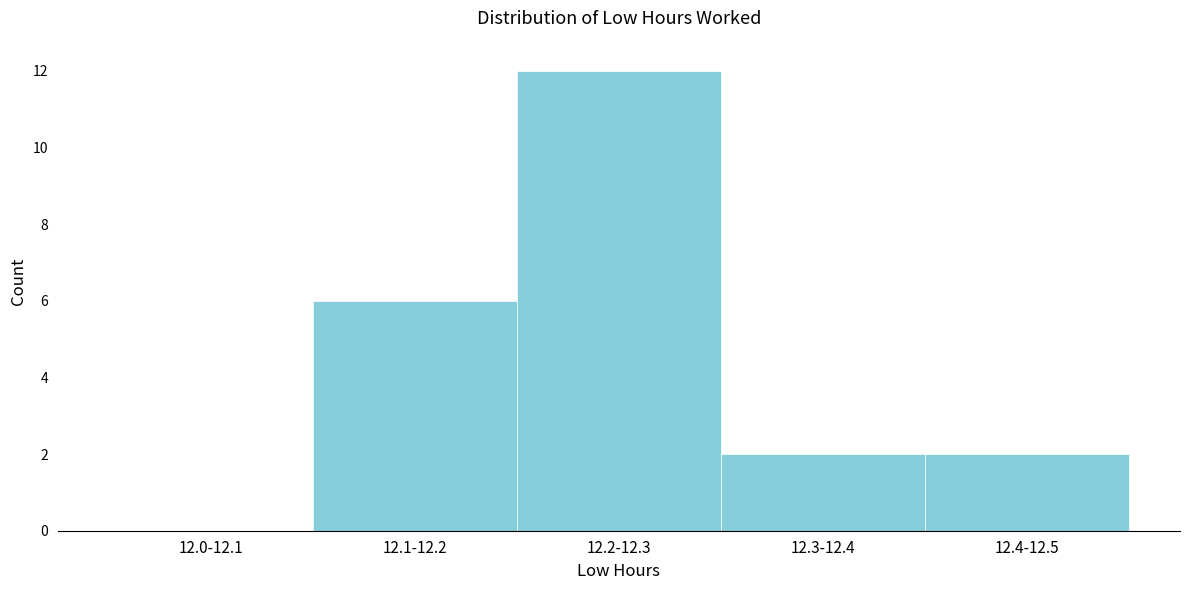

Reading left to right, transcribe all the data shown in this chart.

12.0-12.1=0	12.1-12.2=6	12.2-12.3=12	12.3-12.4=2	12.4-12.5=2